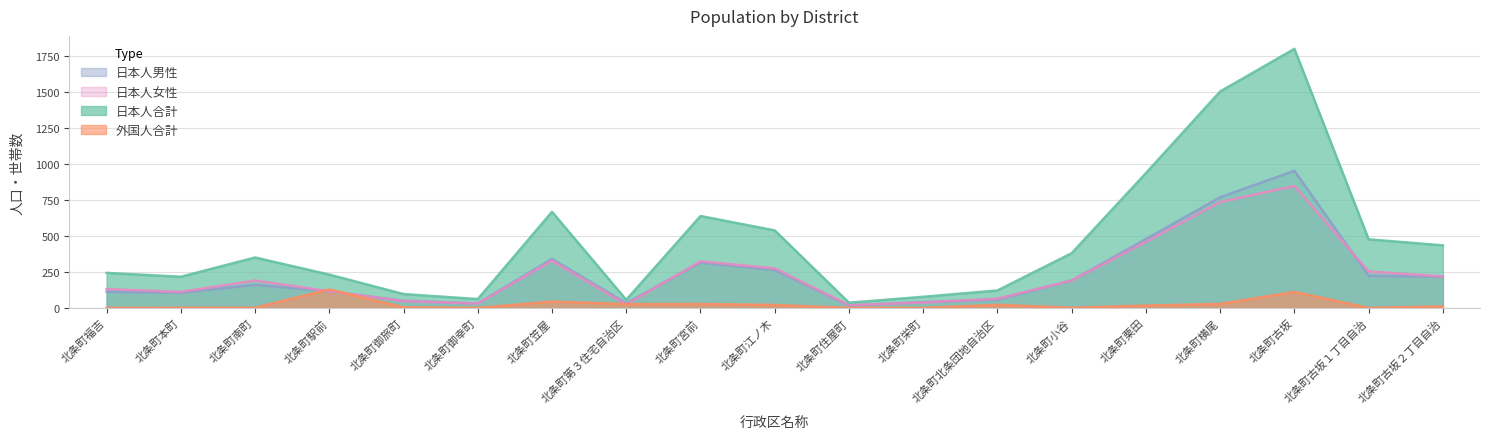

What is the difference between the maximum and minimum values in the 日本人男性 series?

935